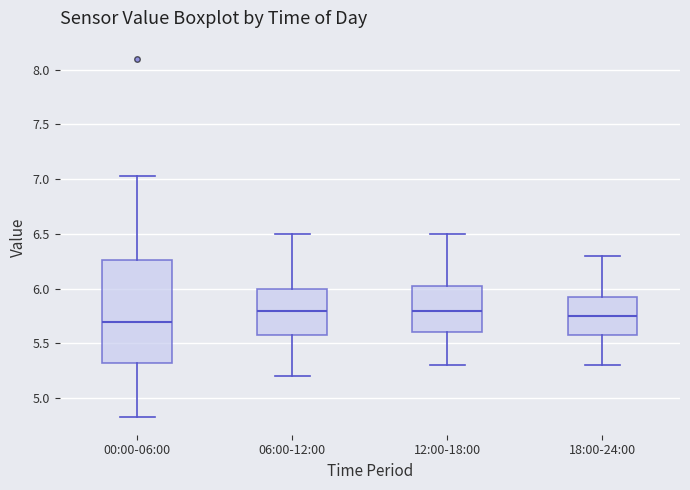

Comparing the boxes themselves (not the whiskers), which one is the tallest?

00:00-06:00